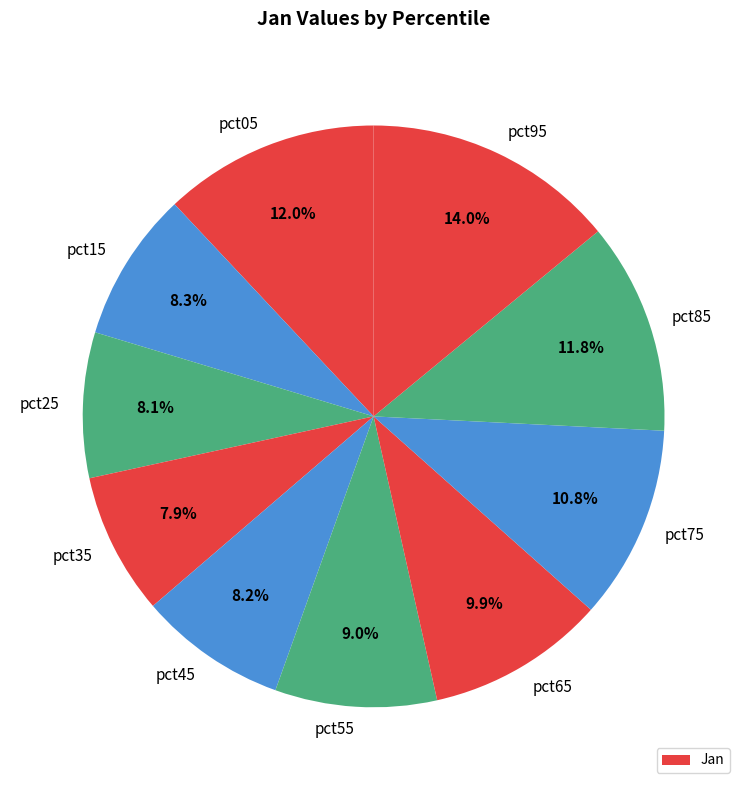

Which slice is the smallest?

pct35